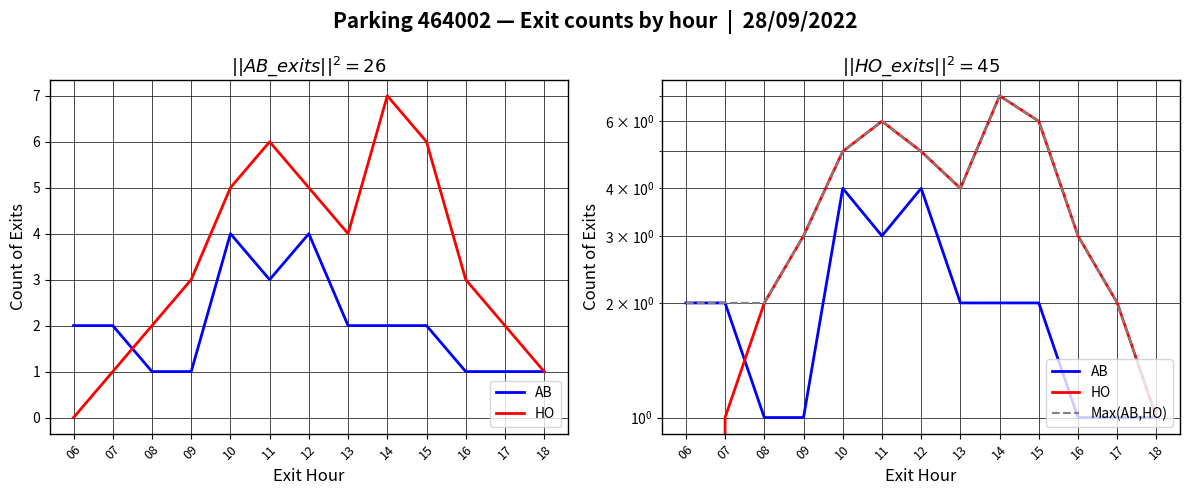

Count the number of categories in the chart.

13